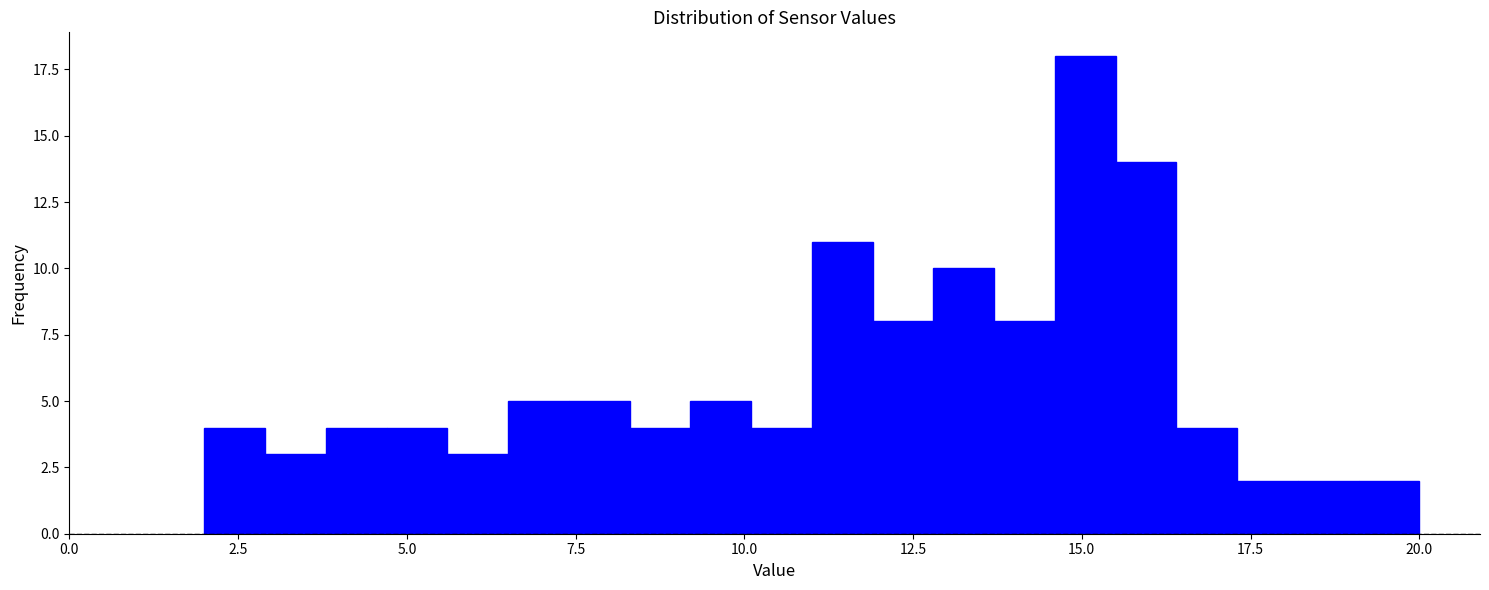

Around what value on the x-axis is the tallest bar? Give the approximate position of its centre, as read against the axis.

15.0